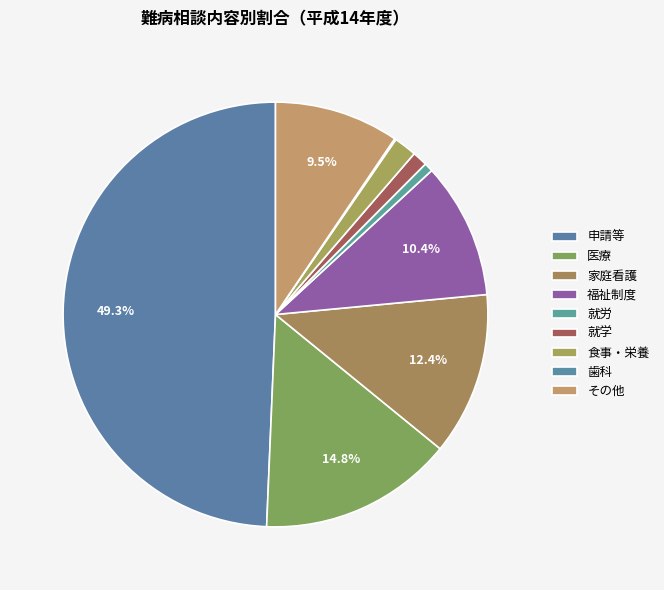

Approximately how many times larger is the value at 福祉制度 compared to 家庭看護?

0.8